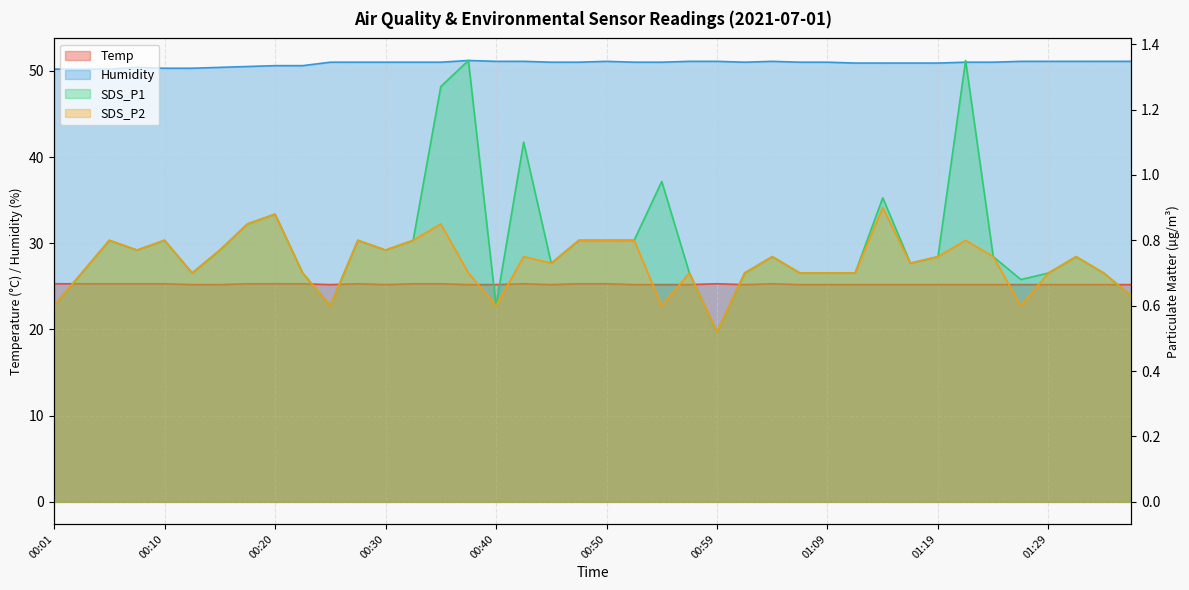

What are all the series names shown in the legend?

Temp, Humidity, SDS_P1, SDS_P2